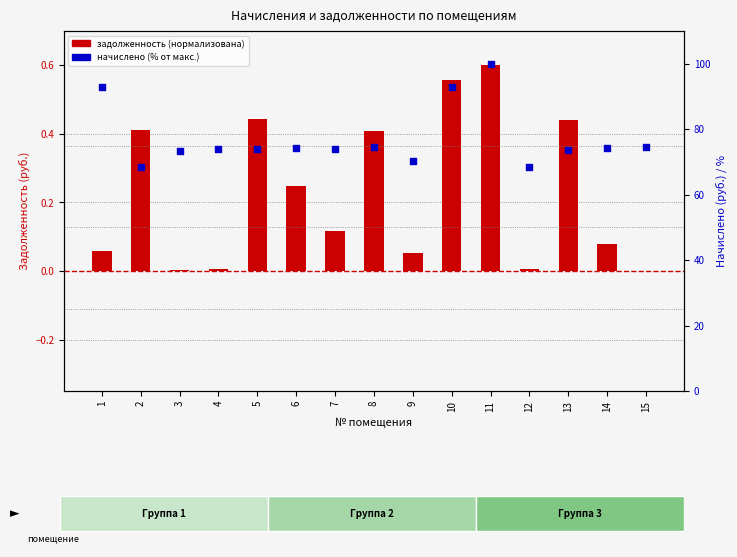

Which series has the widest spread of Y values?

начислено (% от макс.)